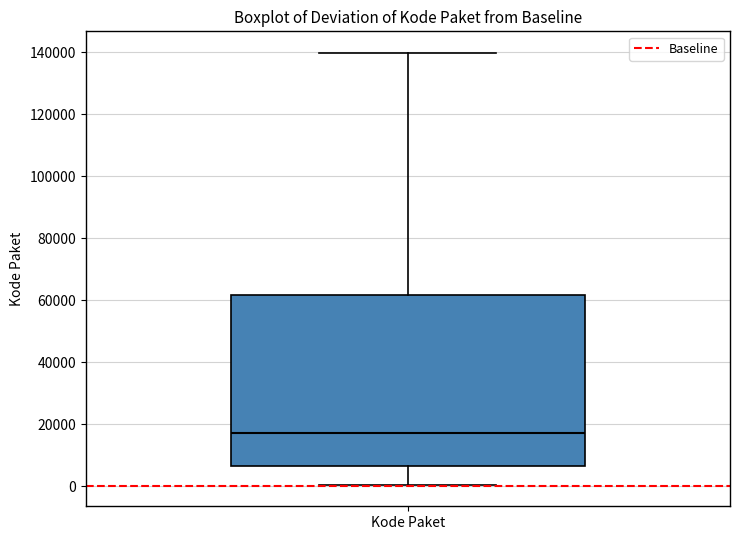

Where is the lower edge of the box for Kode Paket on the y-axis? The values are not printed on the chart, so give them approximately, as read against the axis.

6000